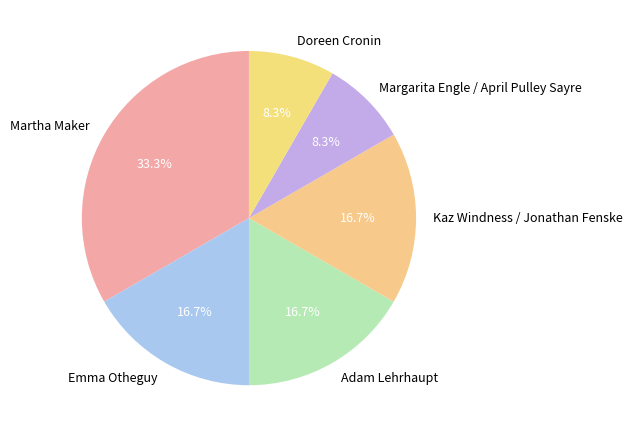

To the nearest percent, what percentage of the pie is Kaz Windness / Jonathan Fenske?

17%